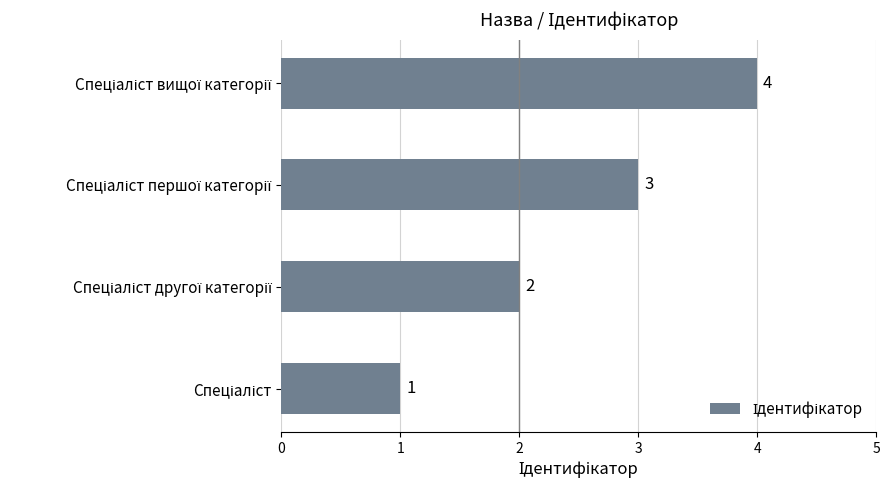

Count the number of categories in the chart.

4